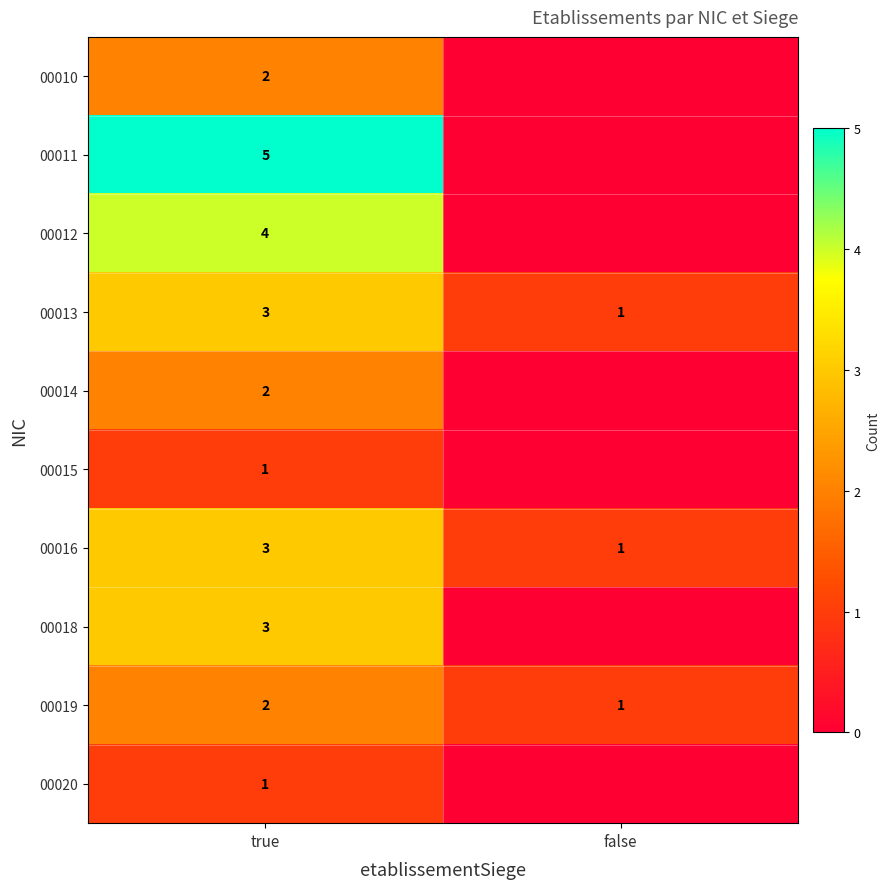

What is the sum of the 00019 values at true and false?

3